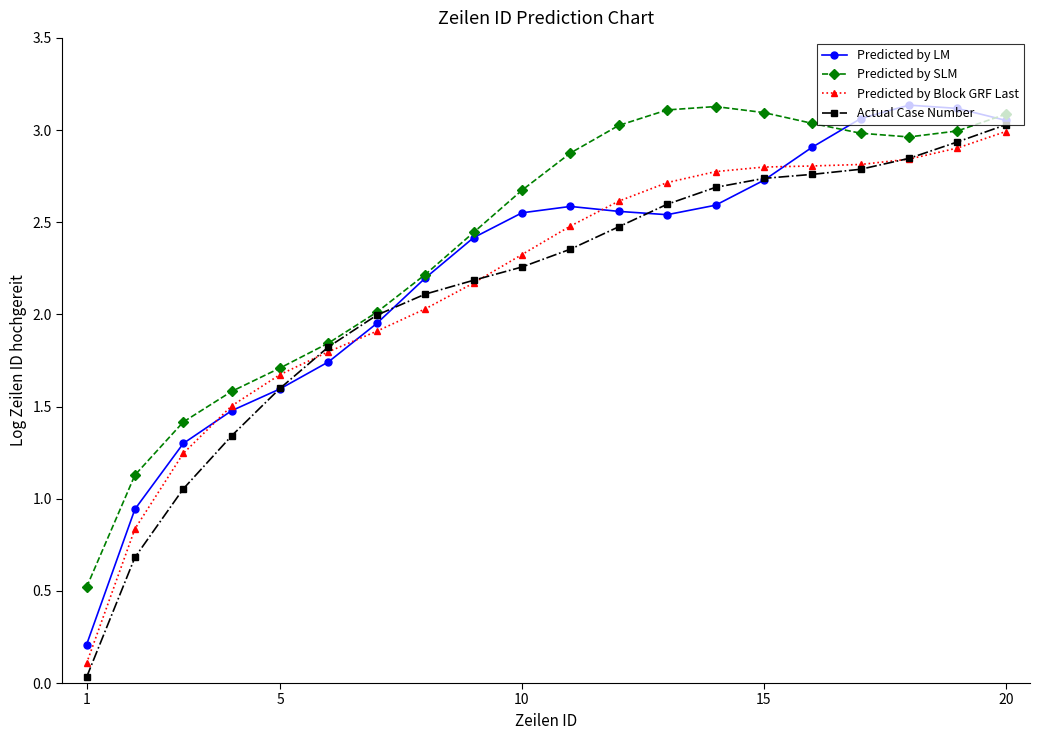

True or false: Predicted by LM has more than 0 points higher than both neighbors.

True